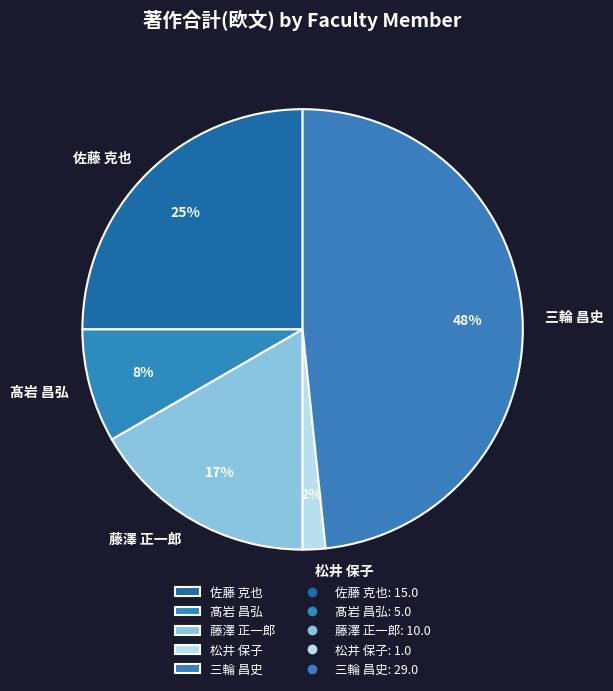

To the nearest percent, what percentage of the pie is 佐藤 克也?

25%